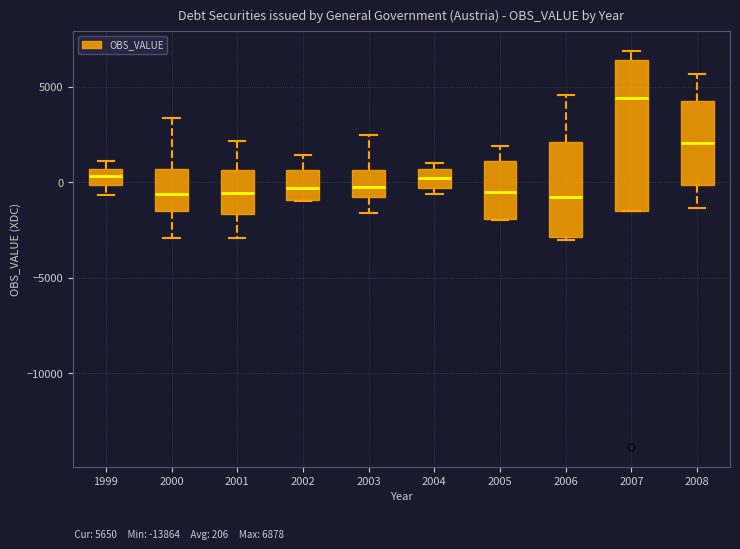

Reading left to right, transcribe this box plot: for each box, give where its median line is, the range the box spans, and where its two whiskers end, as read against the y-axis. The values are not printed on the chart, so give them approximately, as read against the axis.

1999: median 500 (inside the box), box 0 to 500, whiskers -500 to 1000
2000: median -500, box -1500 to 500, whiskers -3000 to 3500
2001: median -500, box -1500 to 500, whiskers -3000 to 2000
2002: median -500, box -1000 to 500, whiskers -1000 to 1500
2003: median 0, box -1000 to 500, whiskers -1500 to 2500
2004: median 0, box -500 to 500, whiskers -500 (just below the box's lower edge) to 1000
2005: median -500, box -2000 to 1000, whiskers -2000 to 2000
2006: median -1000, box -3000 to 2000, whiskers -3000 (just below the box's lower edge) to 4500
2007: median 4500, box -1500 to 6500, whiskers -1500 to 7000
2008: median 2000, box 0 to 4500, whiskers -1500 to 5500